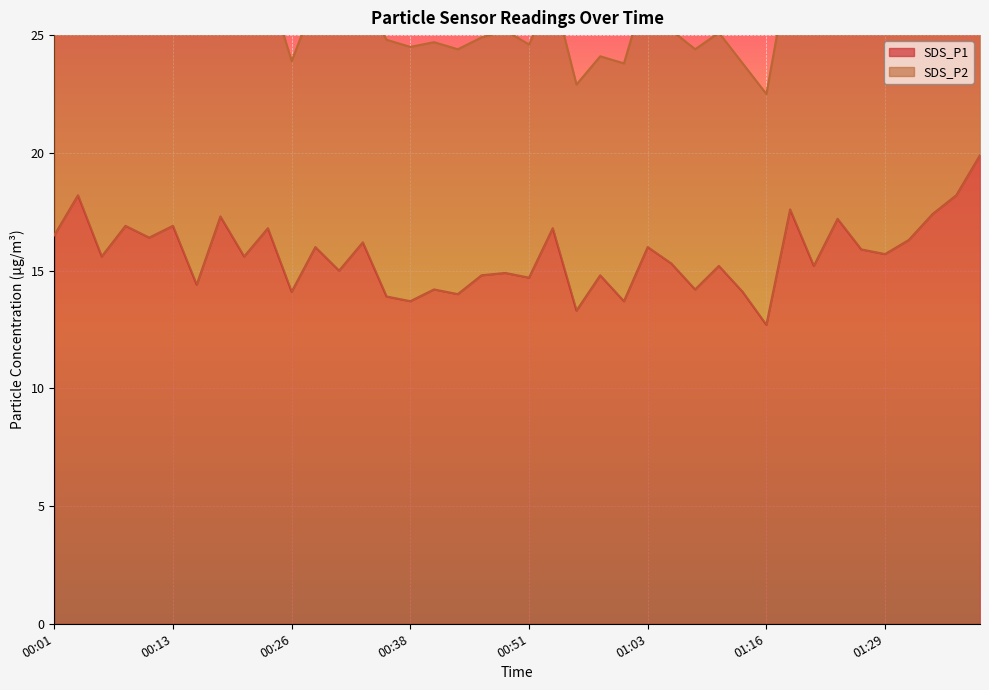

How many values are below 15?

15